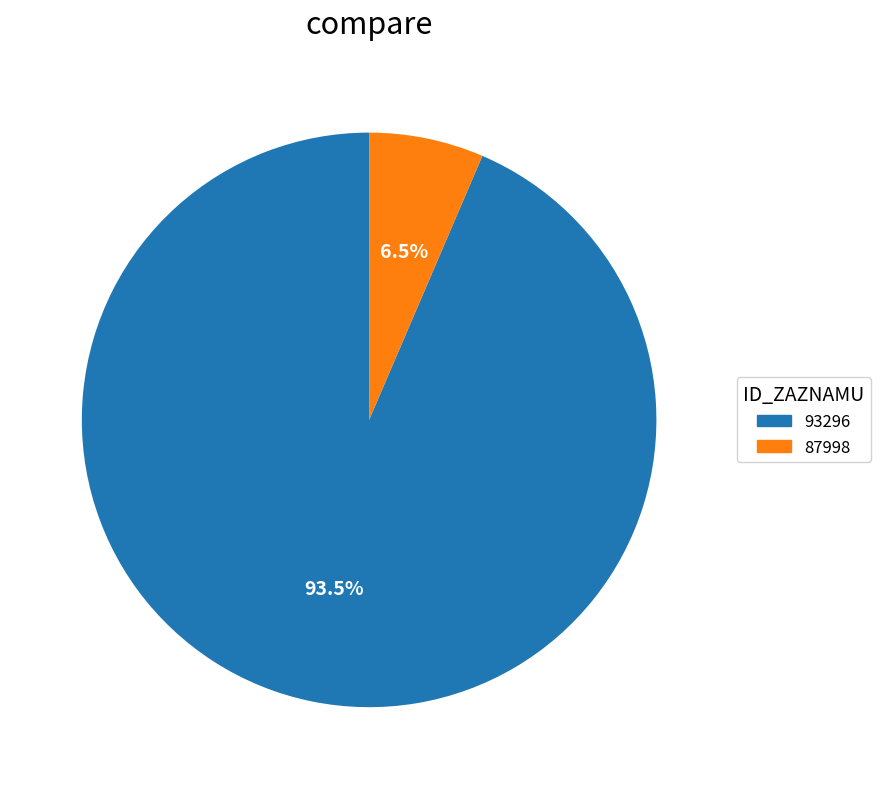

Is there a majority slice in this chart?

Yes